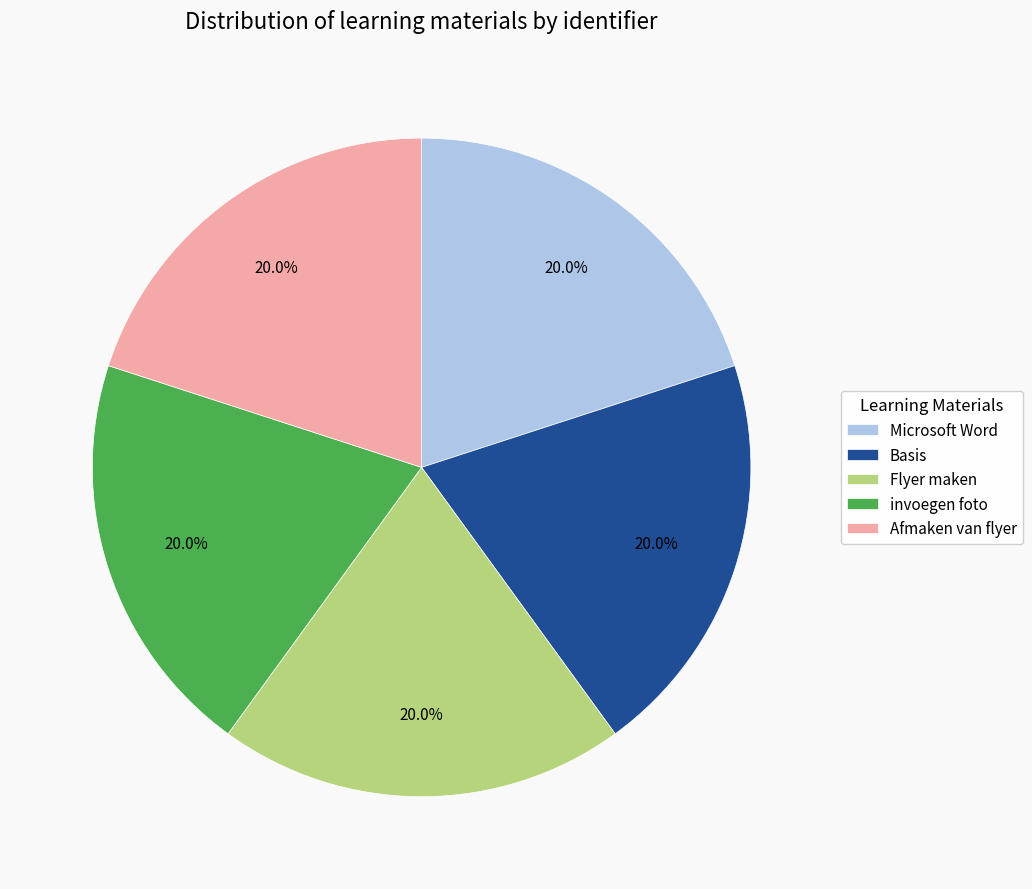

To the nearest percent, what is the combined percentage of Microsoft Word and invoegen foto?

40%